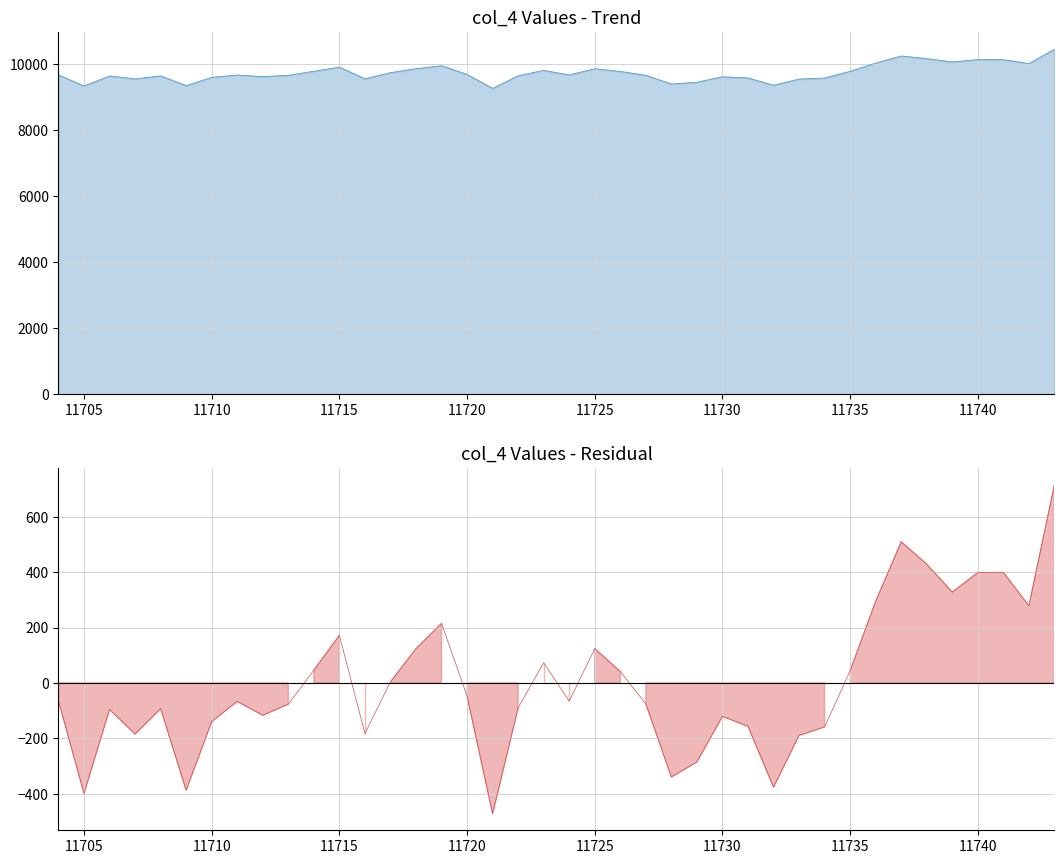

Where is the first local minimum for col_4 line?

11705